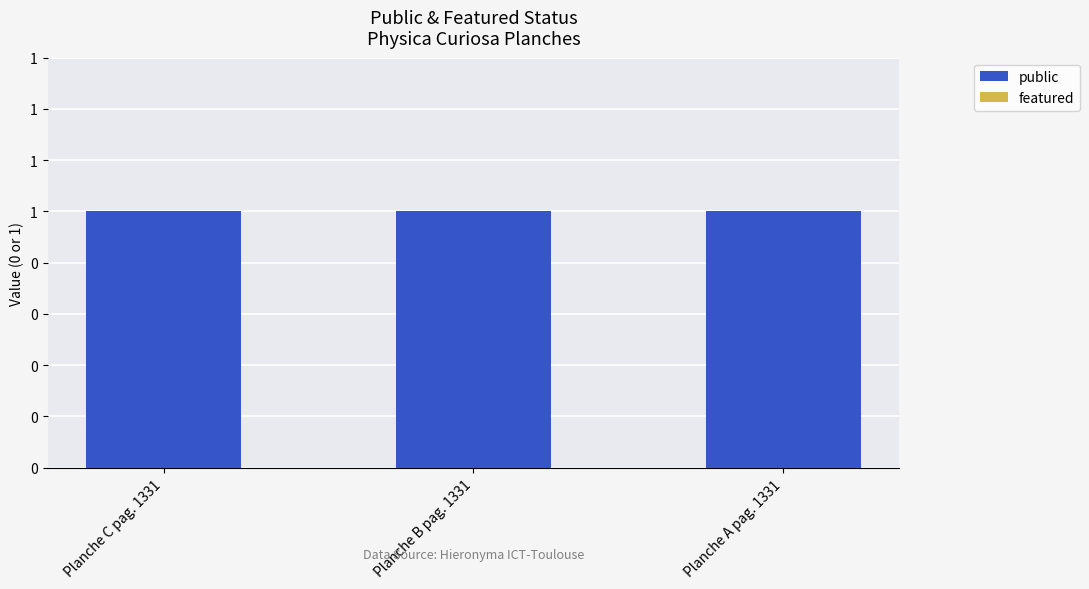

Rank the series at Planche A pag. 1331 from highest to lowest value.

public, featured